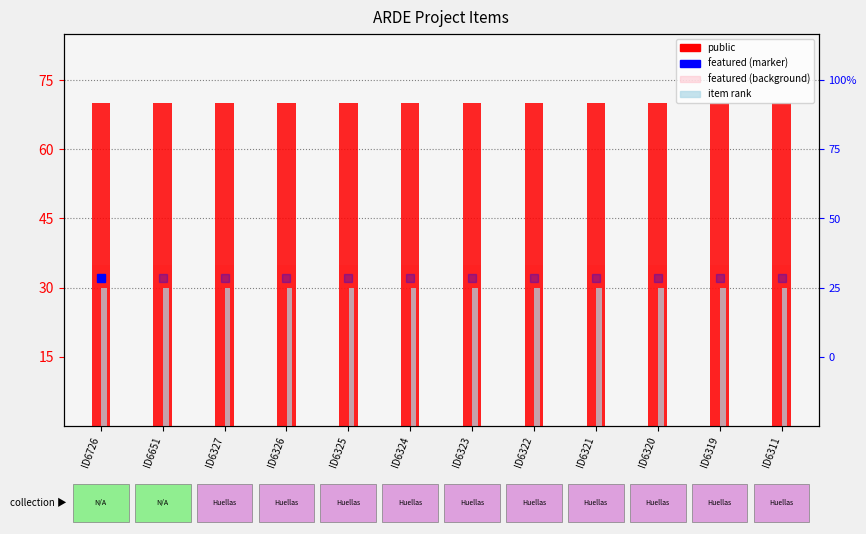

Read the item rank value at ID6327.

30